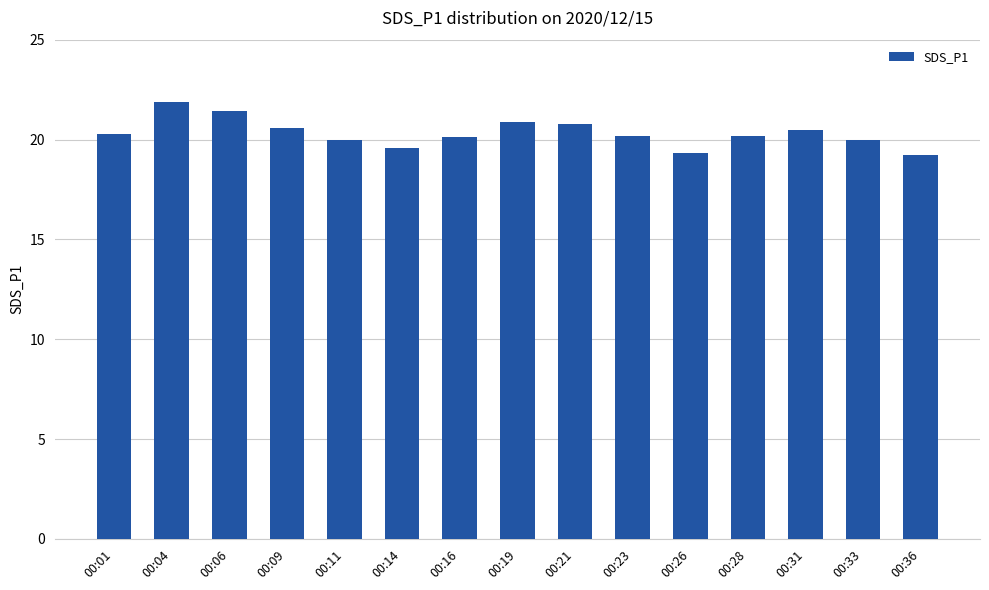

Where does the data first go above 20?

00:01